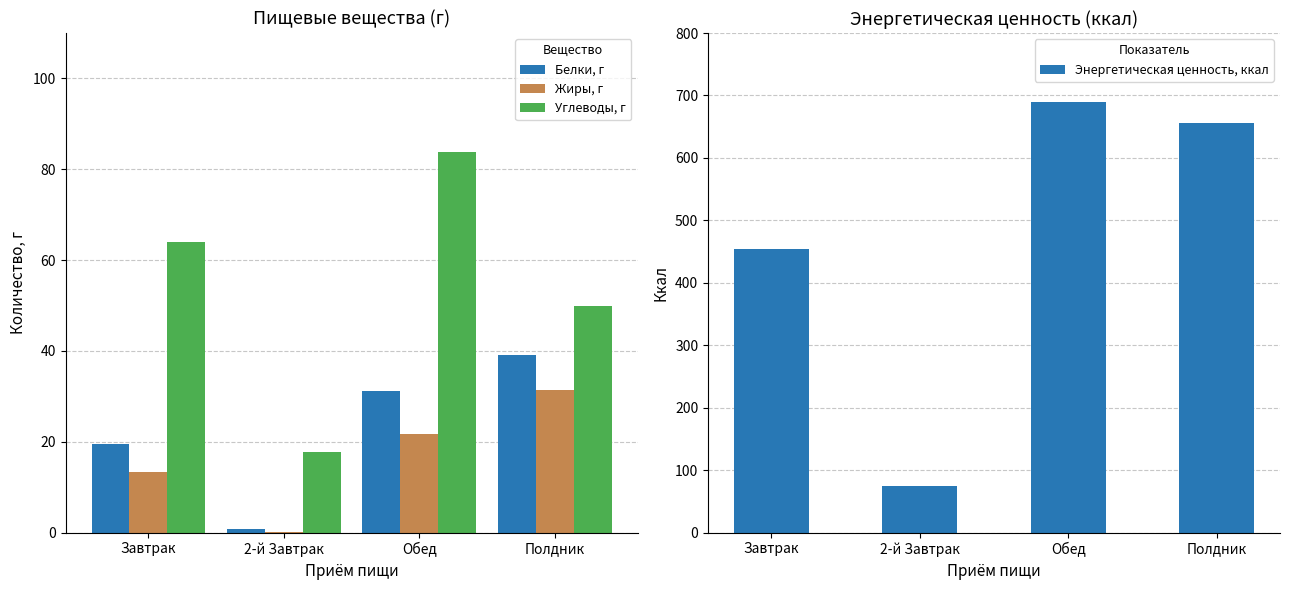

Read the Углеводы, г value at 2-й Завтрак.

17.7